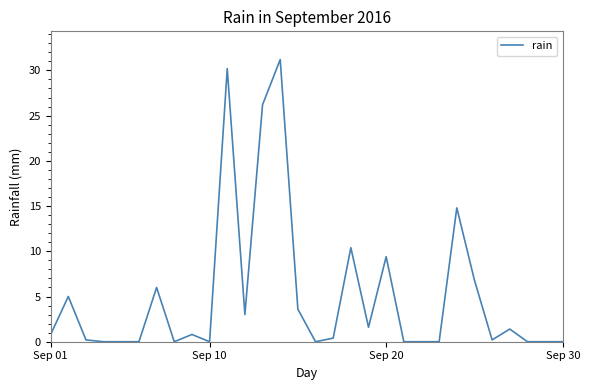

True or false: there are more than 0 points higher than both neighbors.

True